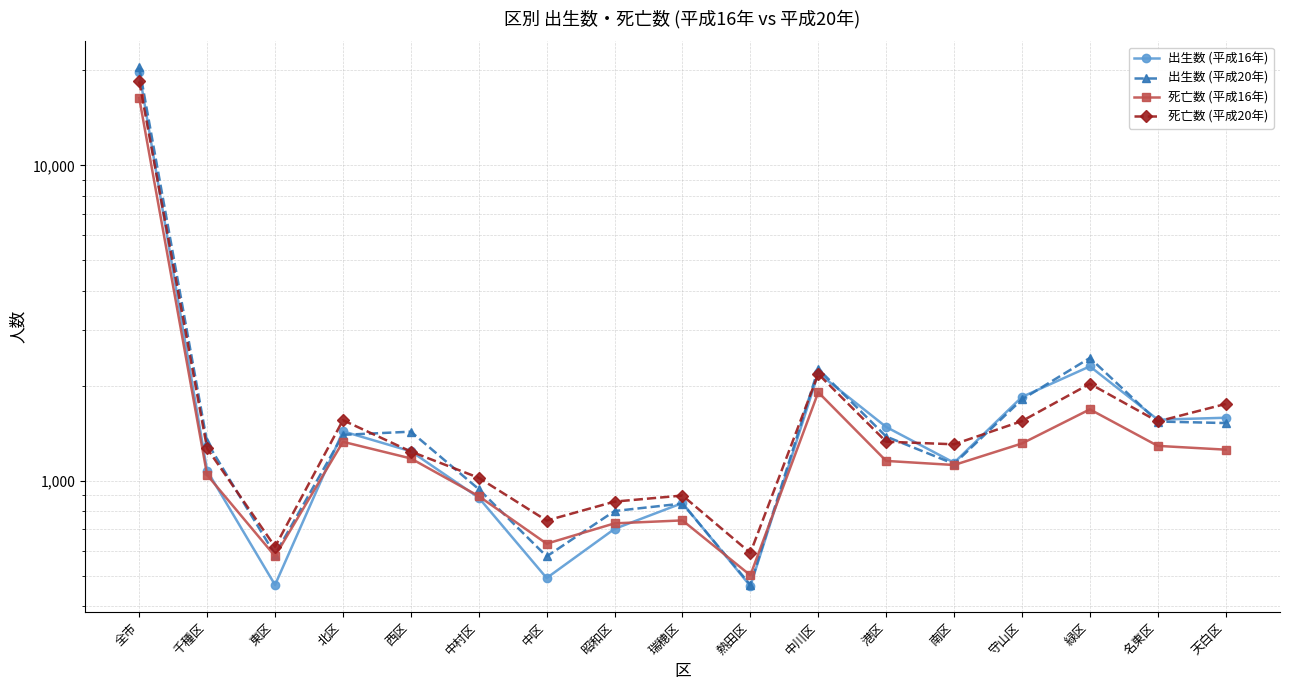

List the labels in order of 死亡数 (平成16年) value, largest first.

全市, 中川区, 緑区, 北区, 守山区, 名東区, 天白区, 西区, 港区, 南区, 千種区, 中村区, 瑞穂区, 昭和区, 中区, 東区, 熱田区